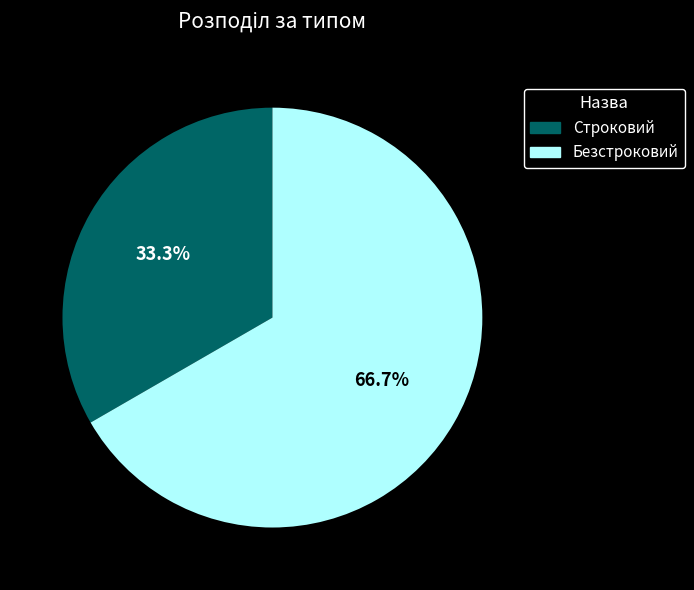

Is there any slice that represents more than half of the pie?

Yes